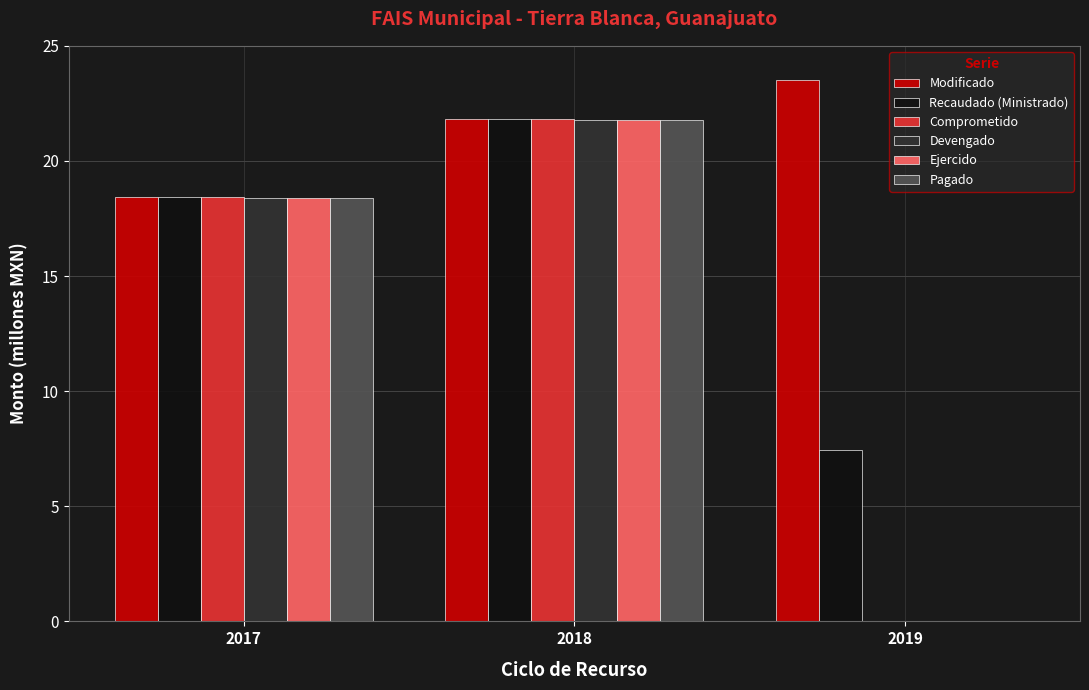

Reading left to right, extract all data points from this chart.

Modificado: 2017=18.4	2018=21.8	2019=23.5
Recaudado (Ministrado): 2017=18.4	2018=21.8	2019=7.5
Comprometido: 2017=18.4	2018=21.8	2019=0.0
Devengado: 2017=18.4	2018=21.8	2019=0.0
Ejercido: 2017=18.4	2018=21.8	2019=0.0
Pagado: 2017=18.4	2018=21.8	2019=0.0